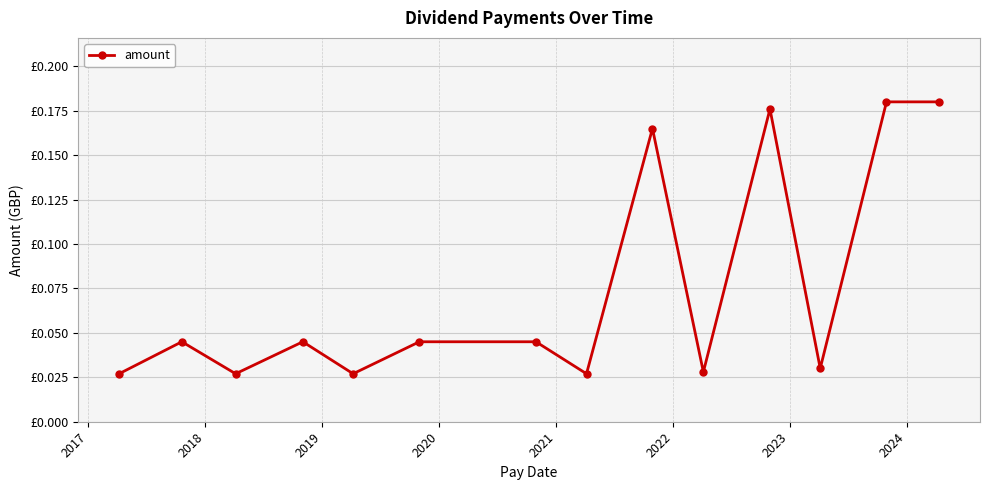

How many interior local peaks (higher than both neighbors) does the data have?

4